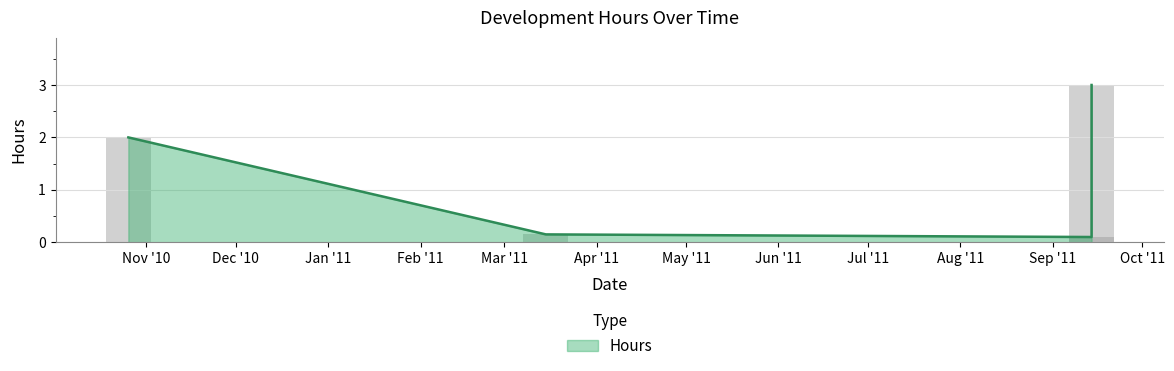

At which label is the value closest to 1?

03/15/2011